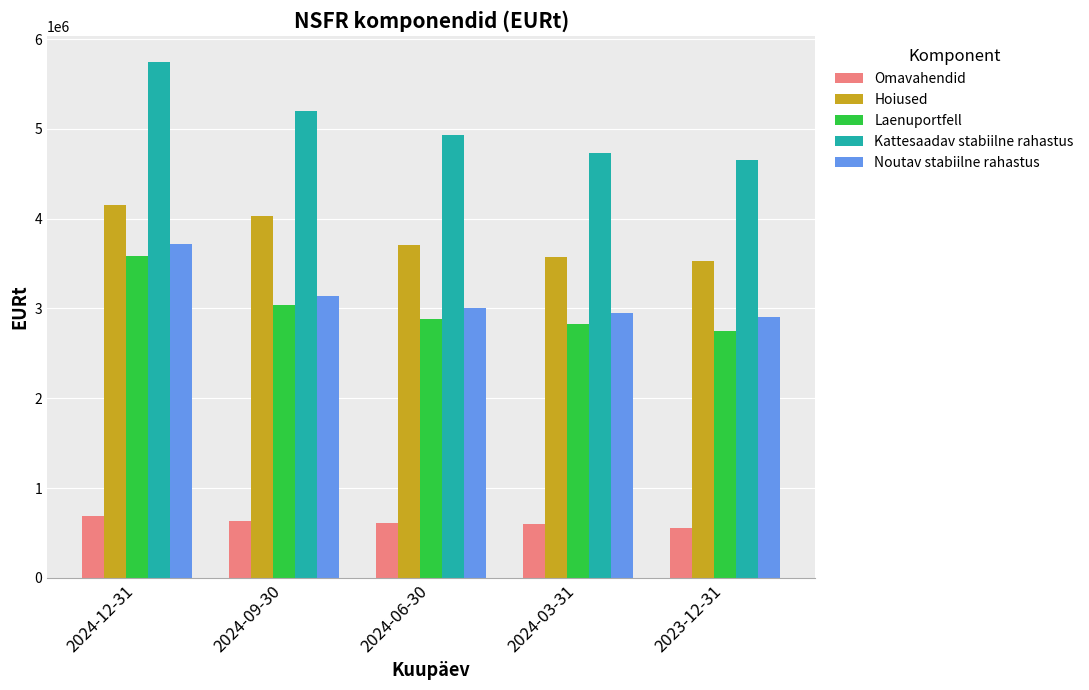

At which label does Omavahendid first exceed 609697?

2024-12-31